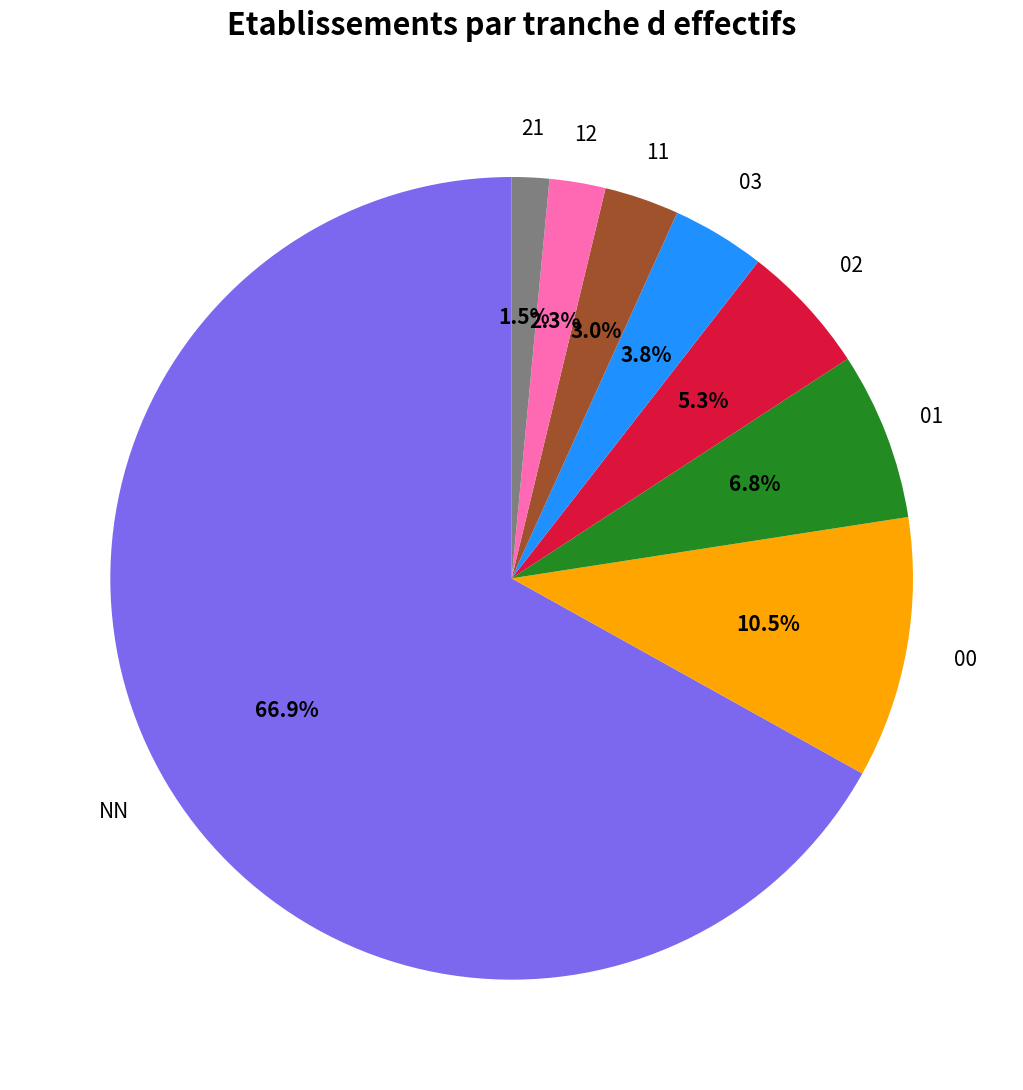

Is there a majority slice in this chart?

Yes